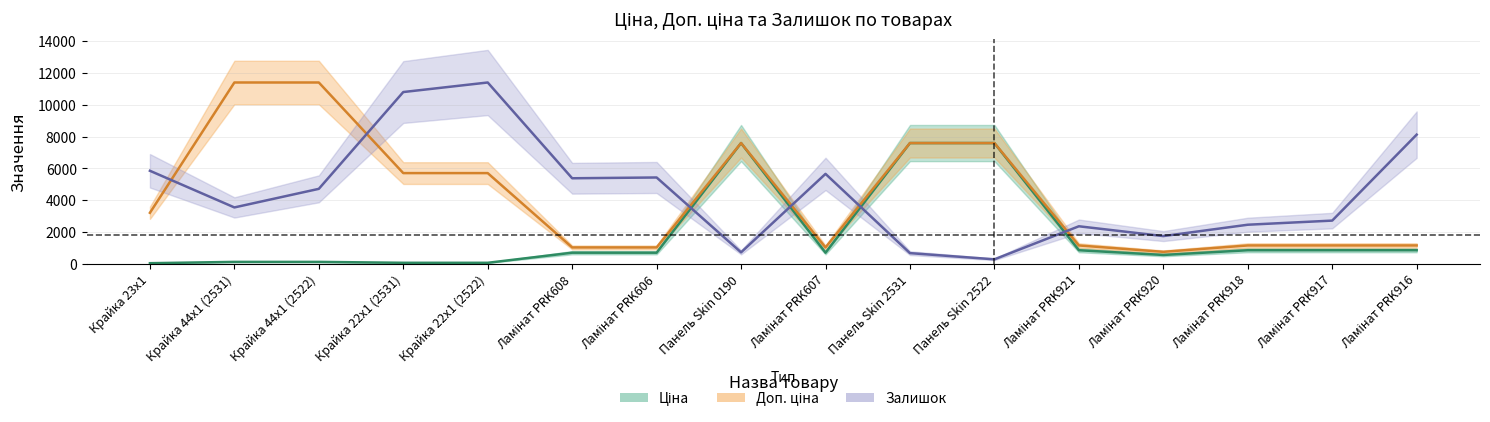

The value of Залишок at Ламінат PRK920 is 1739.1. True or false?

True